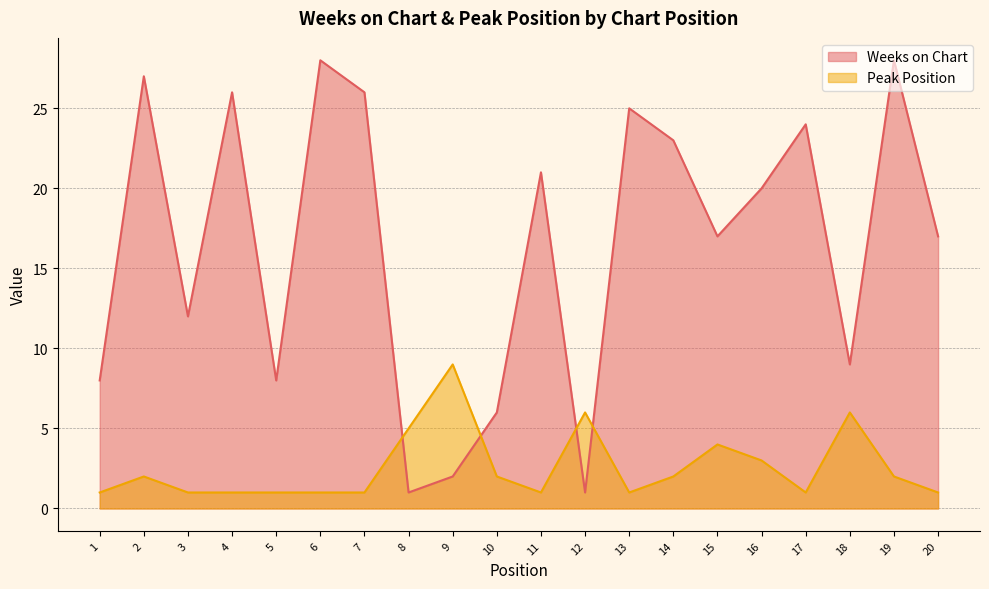

Between which two adjacent categories do Weeks on Chart and Peak Position first intersect?

7 and 8